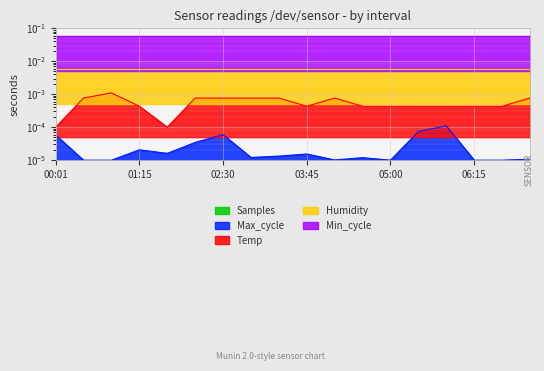

At which category does Max_cycle reach its first local valley?

01:40